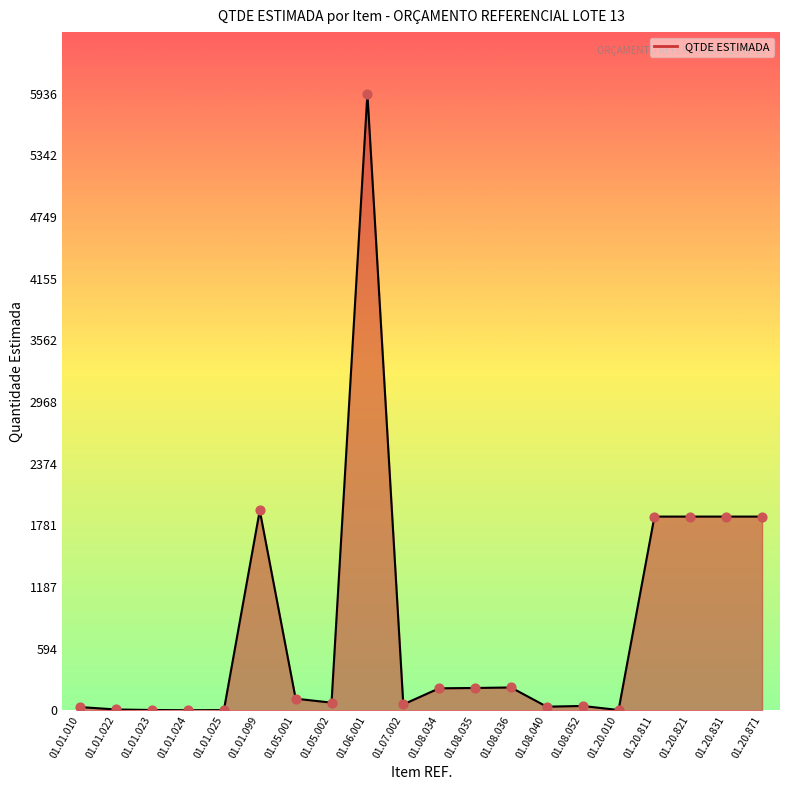

Which has a higher value, 01.06.001 or 01.01.024?

01.06.001